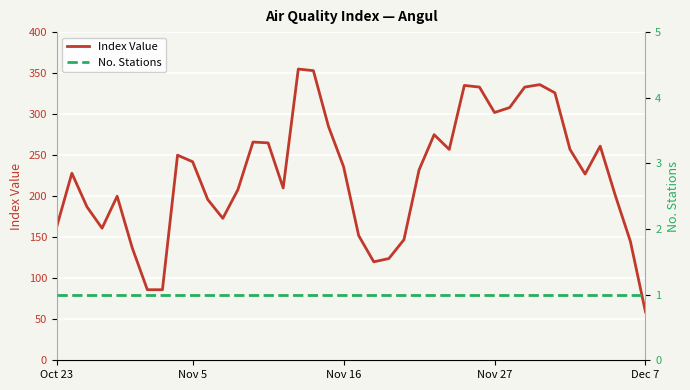

Which category has the lowest value across all series?

Oct 23